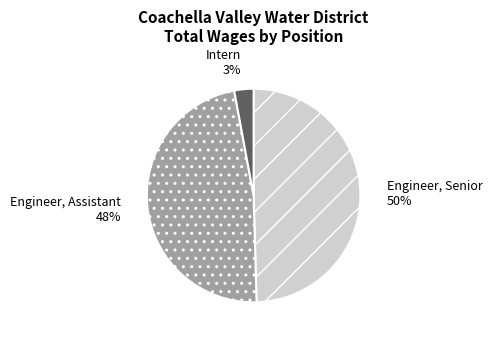

Between Engineer, Senior and Engineer, Assistant, which is larger?

Engineer, Senior